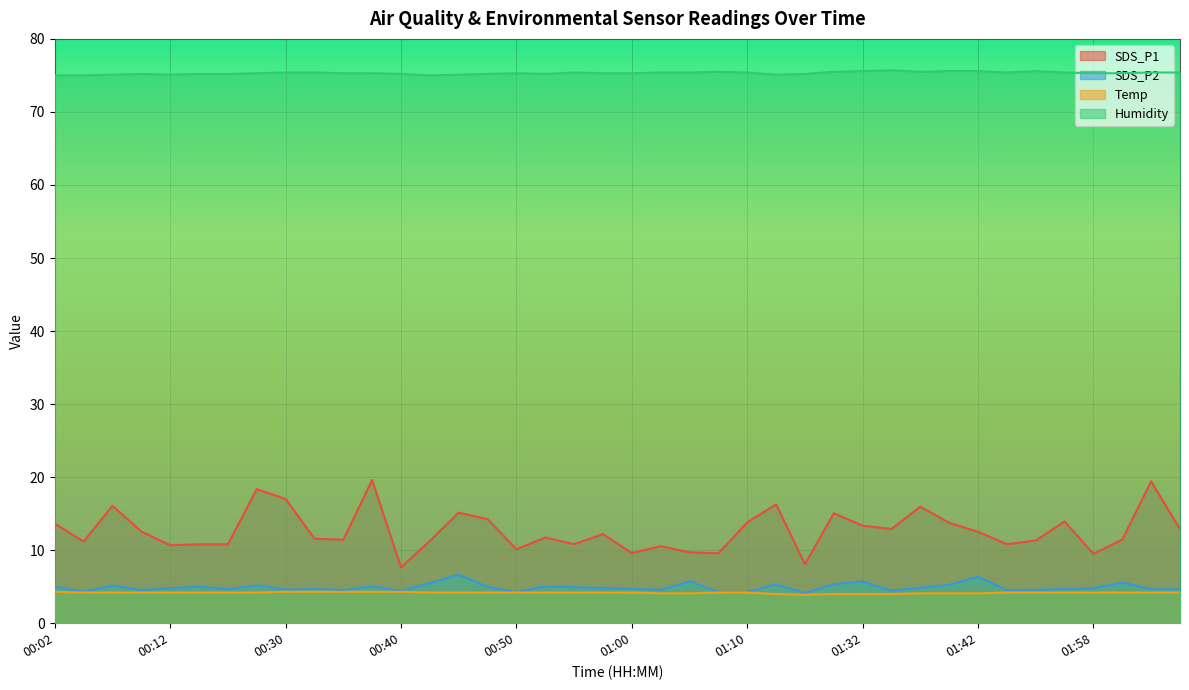

Which series has the largest total across all categories?

Humidity